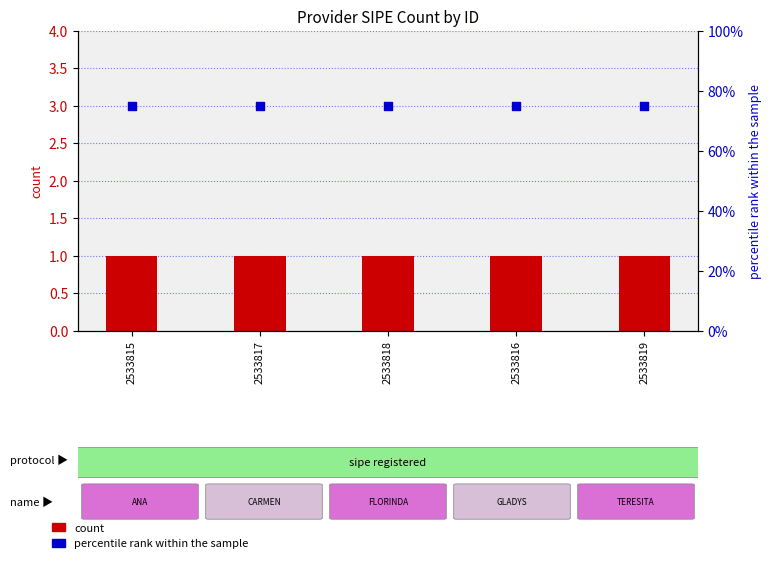

Which series has the widest spread of Y values?

count